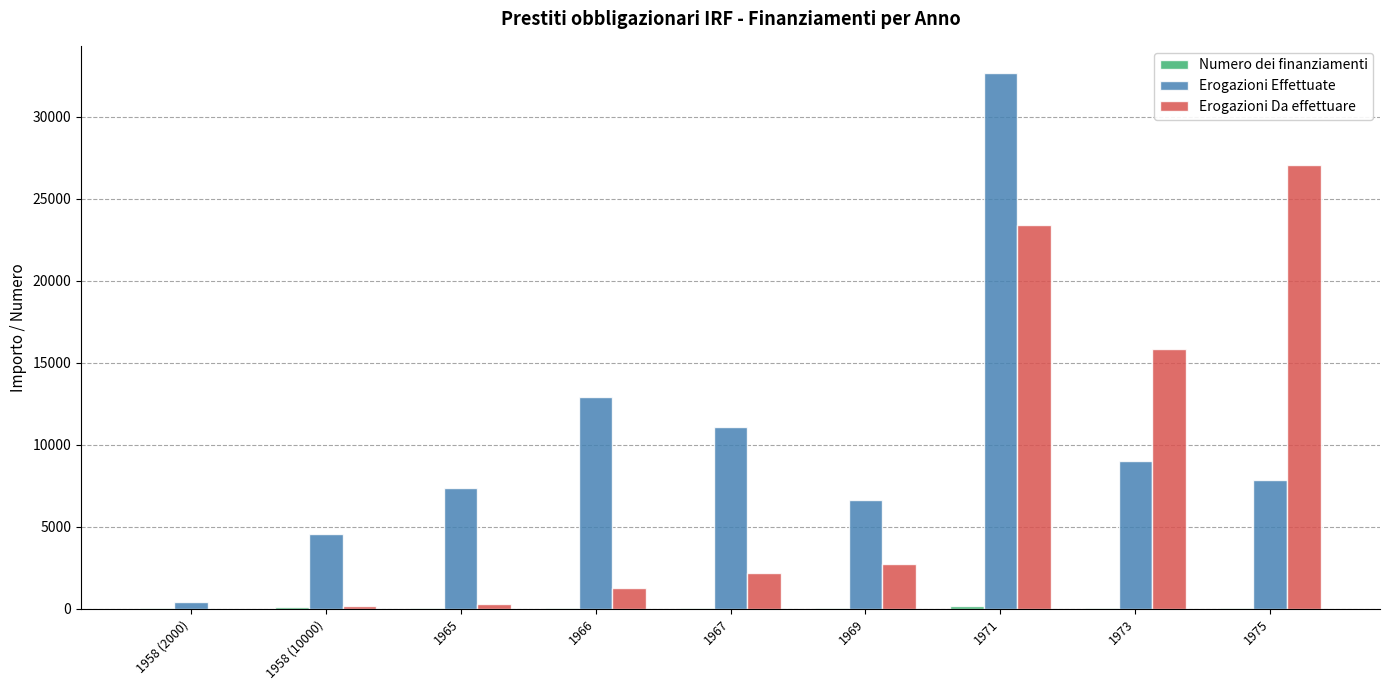

The value of Erogazioni Da effettuare at 1967 is 2147. True or false?

True